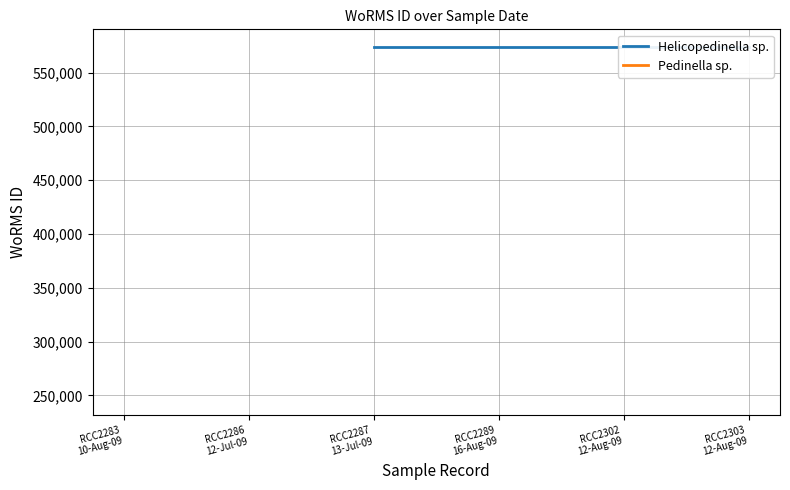

True or false: Helicopedinella sp. has more than 0 interior local peaks.

False